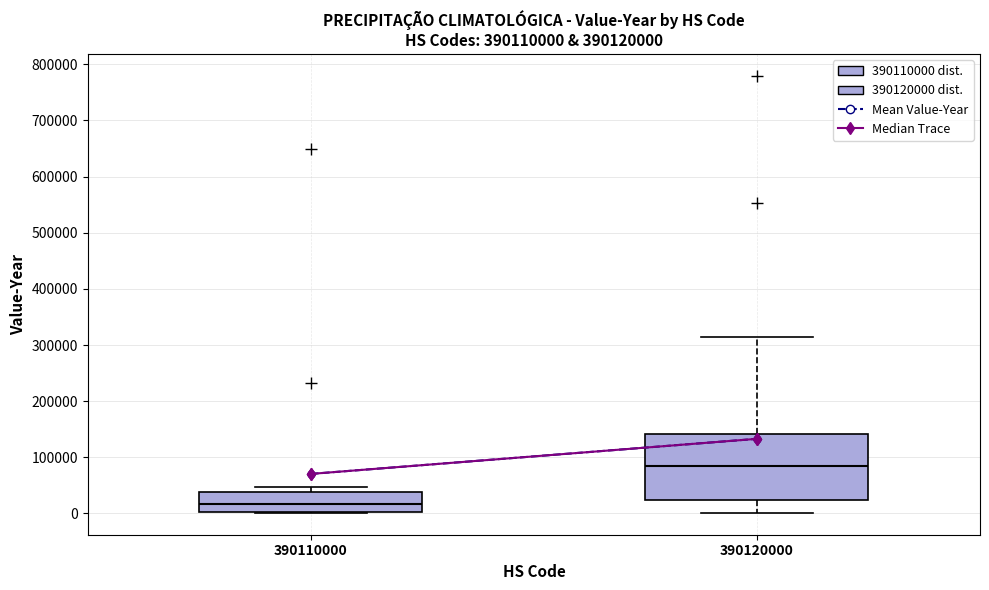

Reading left to right, transcribe this box plot: for each box, give where its median line is, the range the box spans, and where its two whiskers end, as read against the y-axis. The values are not printed on the chart, so give them approximately, as read against the axis.

390110000: median 20000, box 0 to 40000, whiskers 0 to 50000
390120000: median 80000, box 20000 to 140000, whiskers 0 to 310000